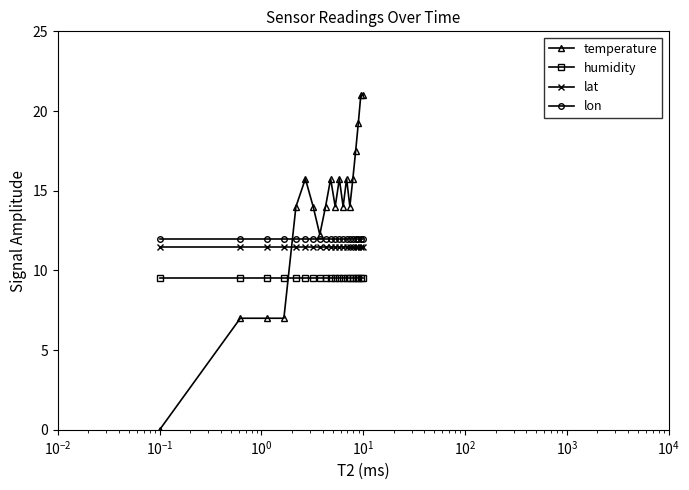

Which series has the largest total across all categories?

temperature